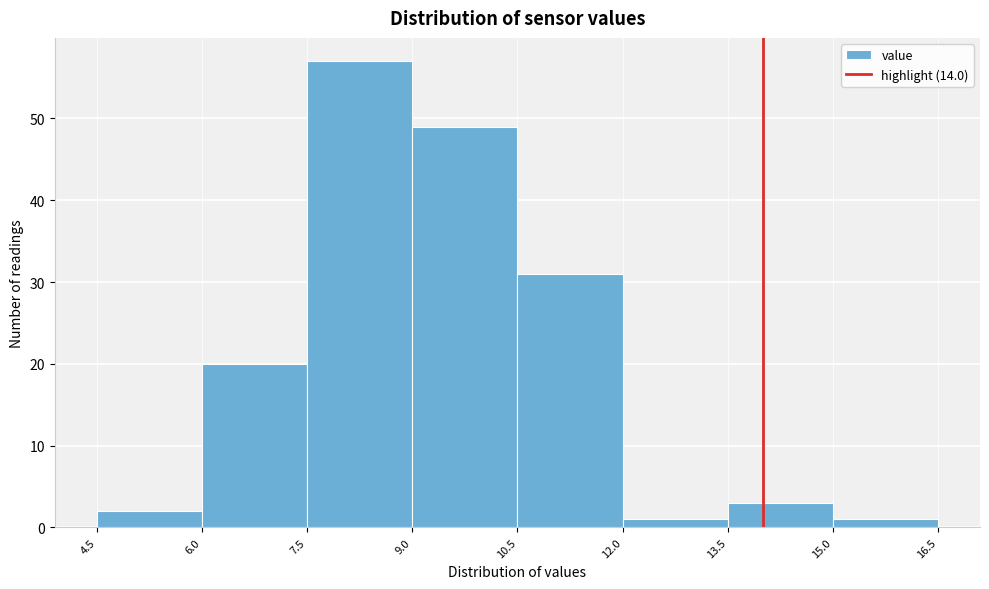

What is the height of the bar covering 10.5 to 12.0 on the x-axis? The values are not printed on the chart, so give them approximately, as read against the axis.

31